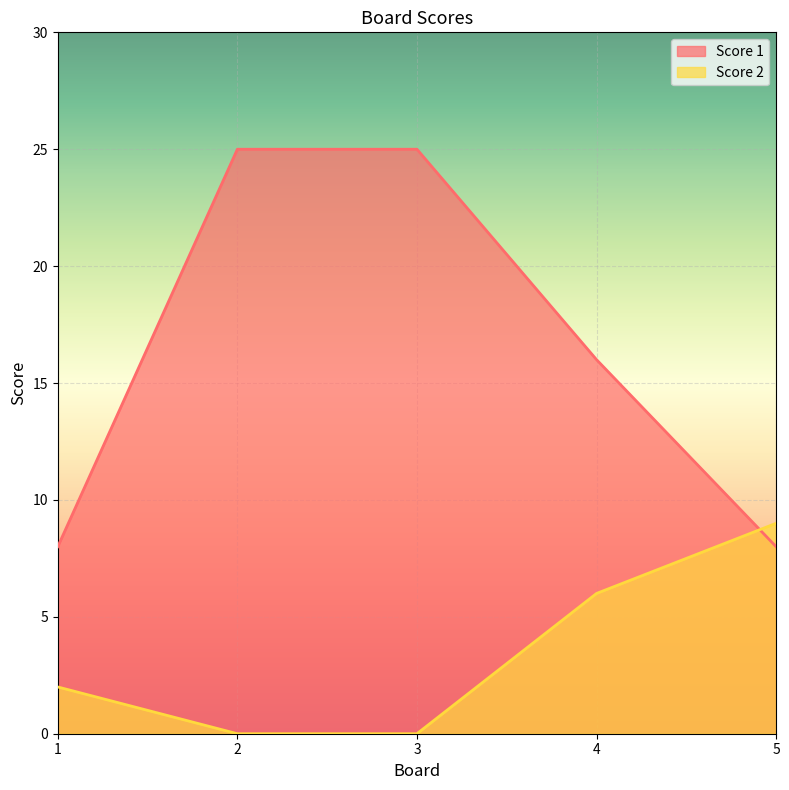

How many values in the Score 2 series are below 2?

2